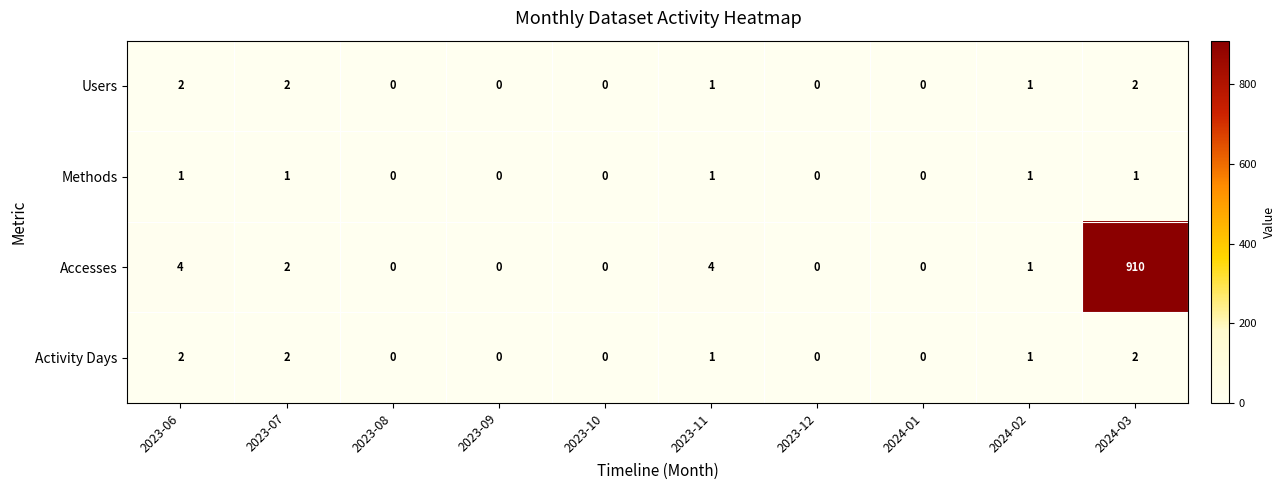

Which series has the widest spread of values?

Accesses